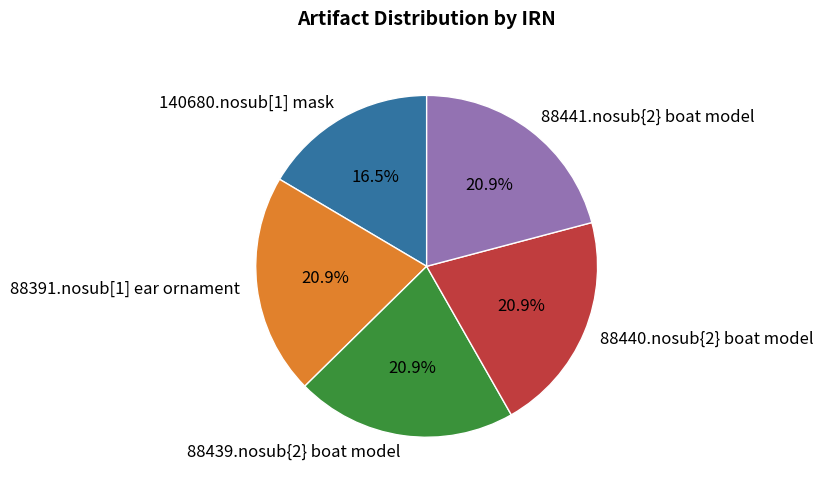

What is the smallest slice in the pie chart?

140680.nosub[1] mask